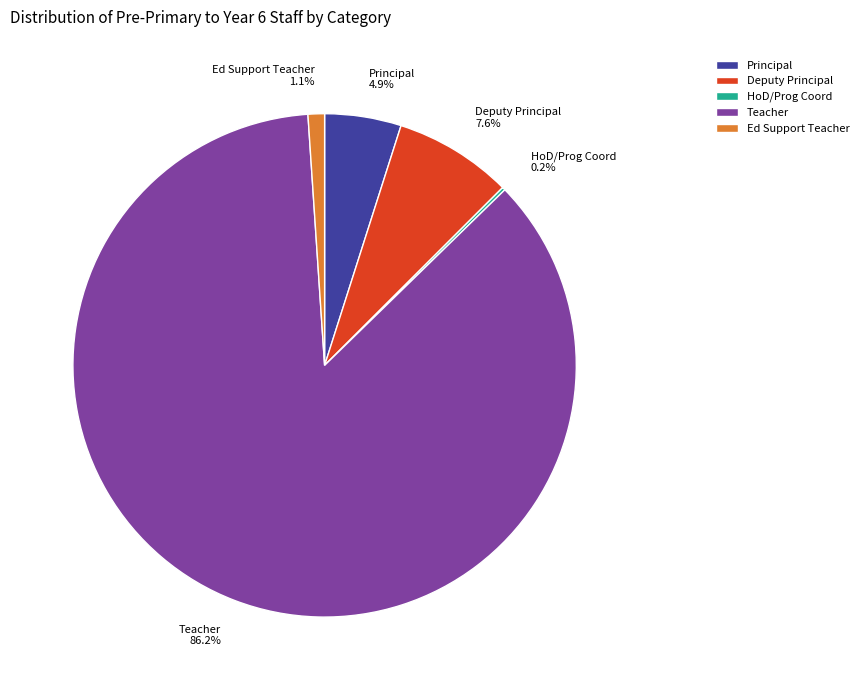

To the nearest percent, what is the combined percentage of Teacher and Deputy Principal?

94%